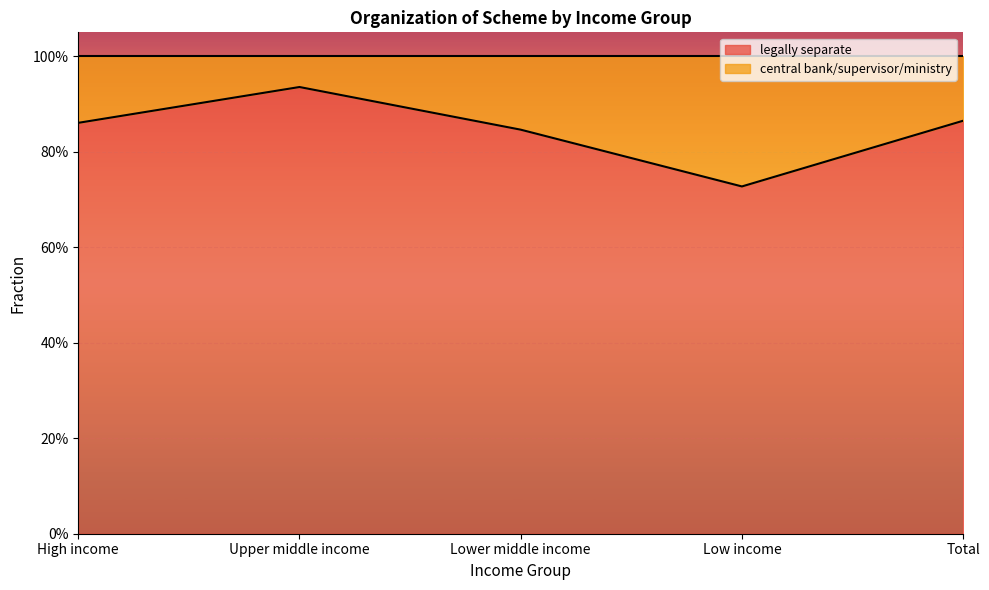

What is the minimum value shown in the chart?

0.7